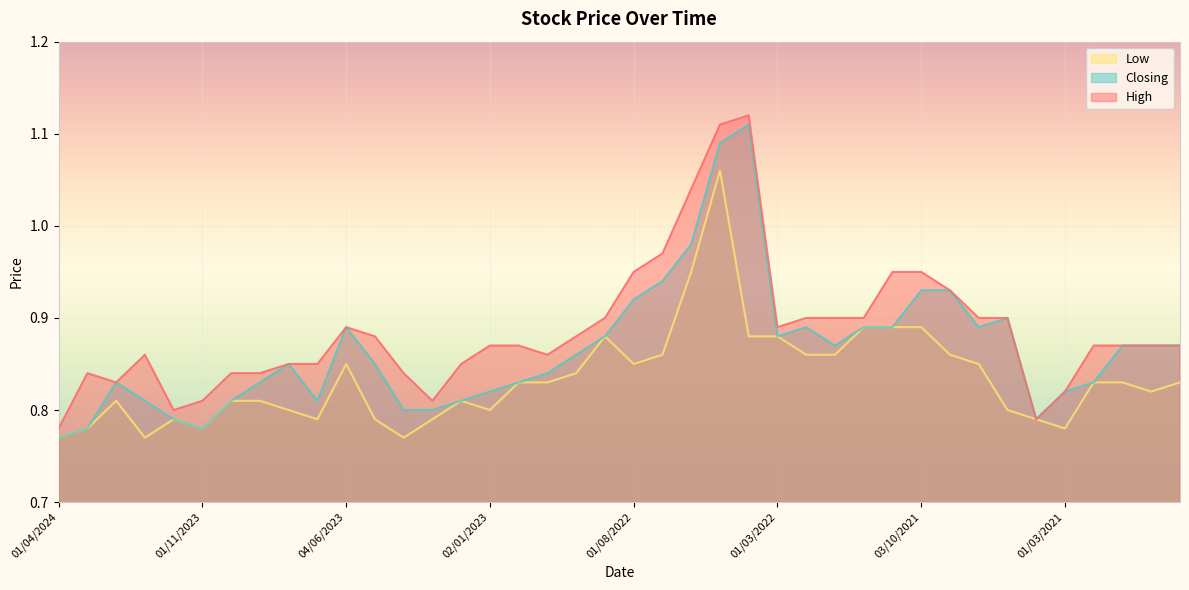

What is the minimum value shown in the chart?

0.8